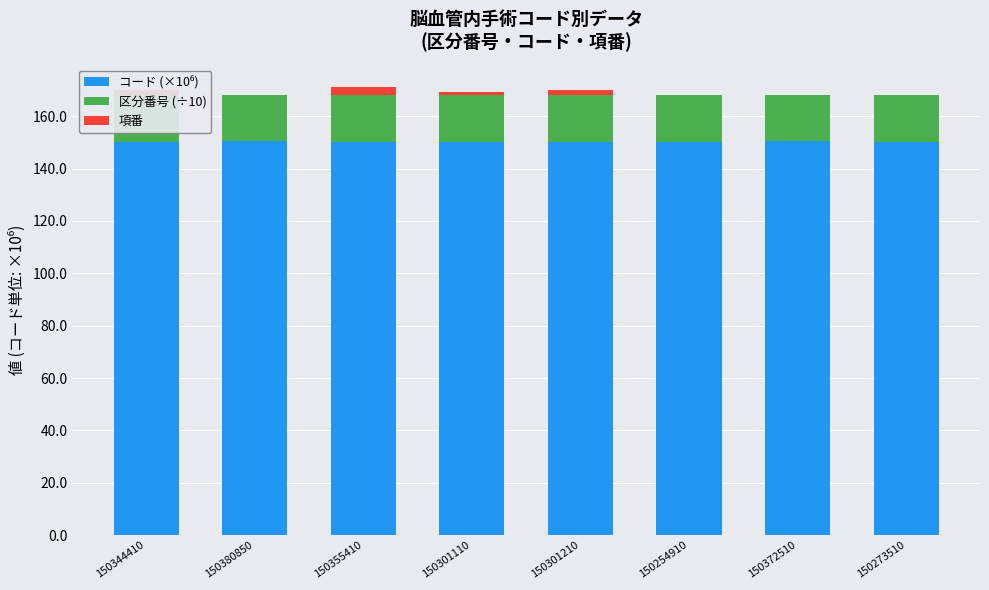

List the series in order of their peak value, lowest first.

項番, 区分番号 (÷10), コード (×10⁶)